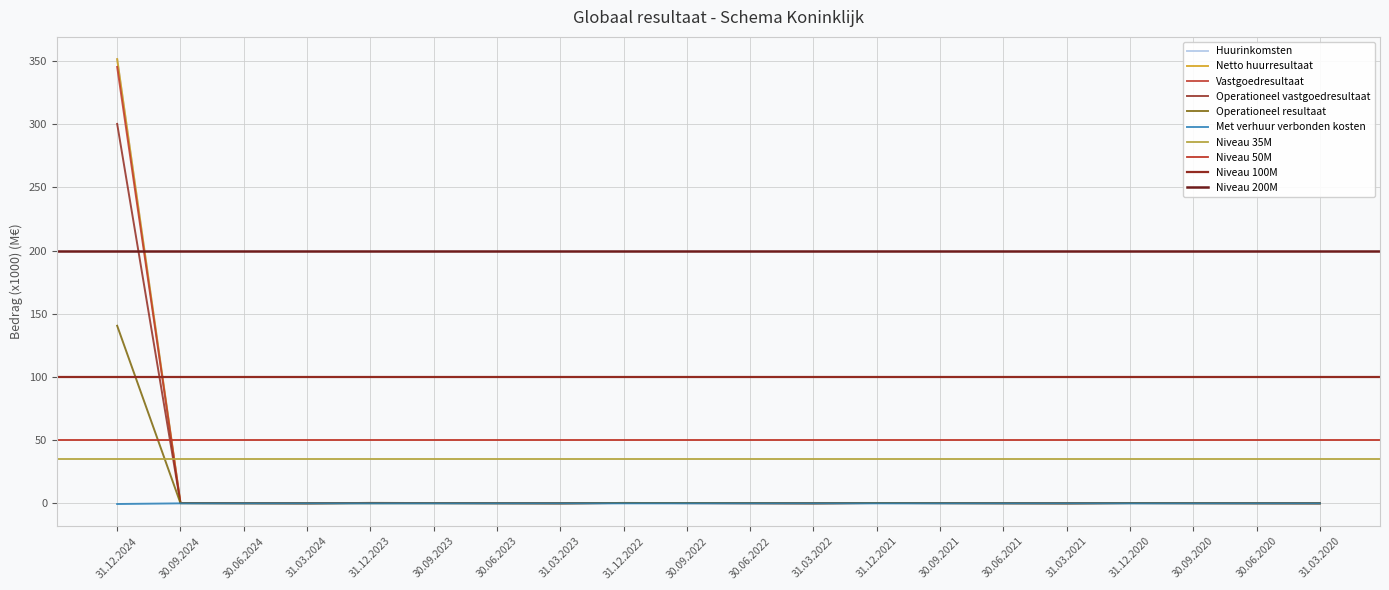

What is the smallest value displayed?

-0.5